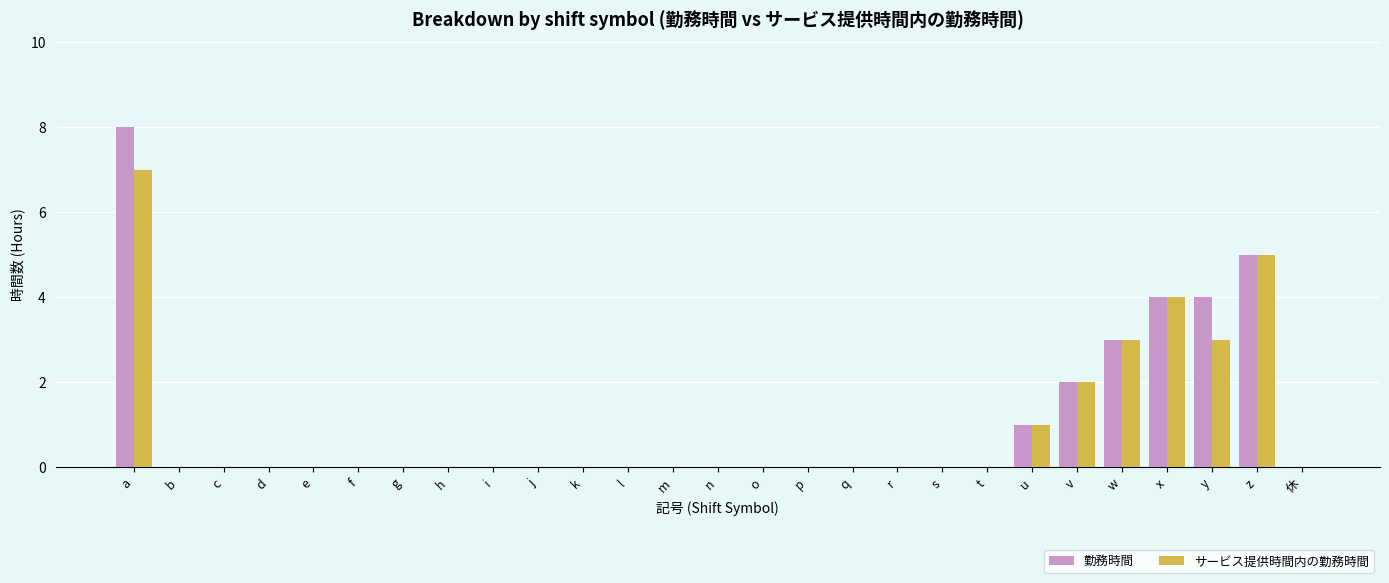

What is the maximum value for 勤務時間?

8